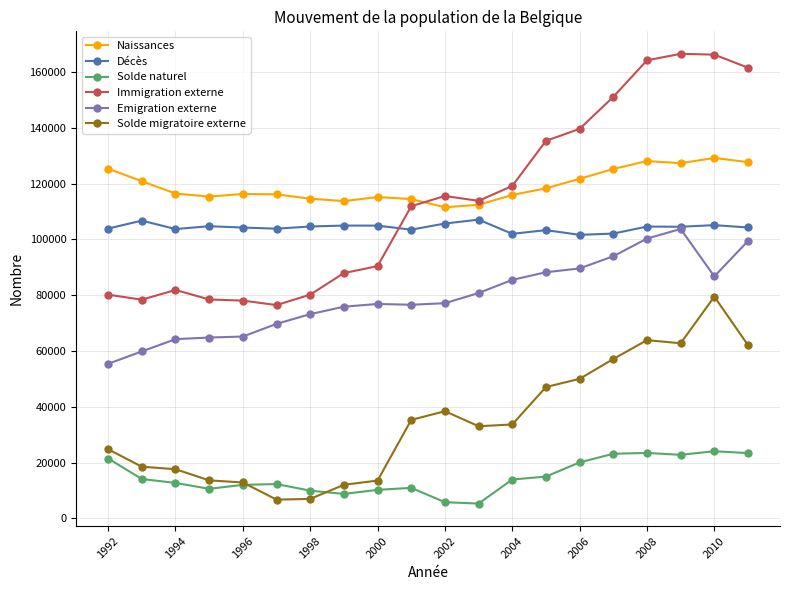

True or false: Immigration externe and Solde naturel cross at least once.

False